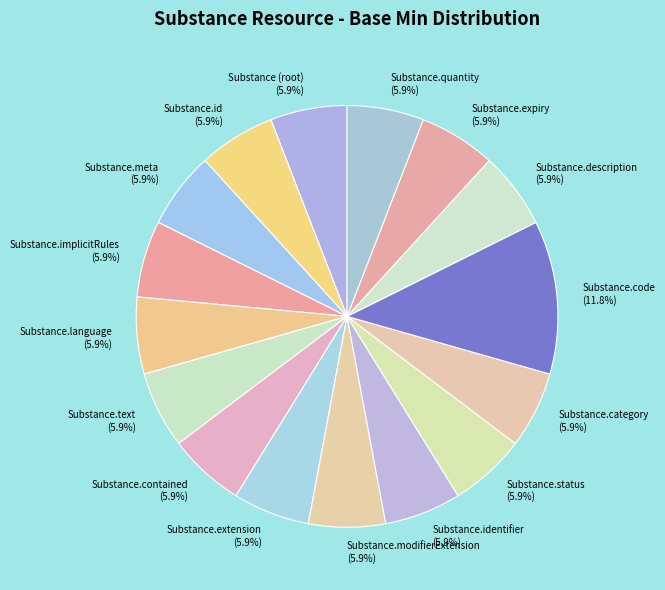

To the nearest percent, what is the average slice percentage?

6%